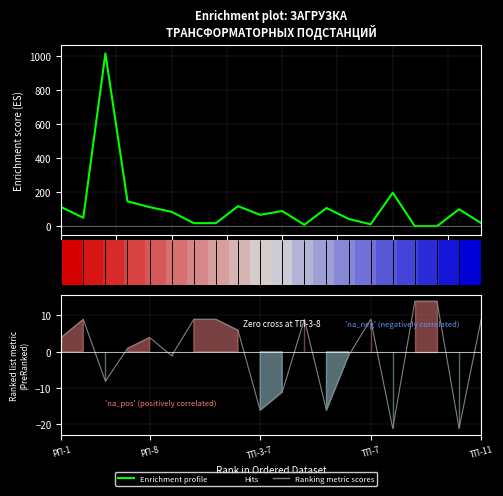

Which label corresponds to the largest value in the chart?

РП-4